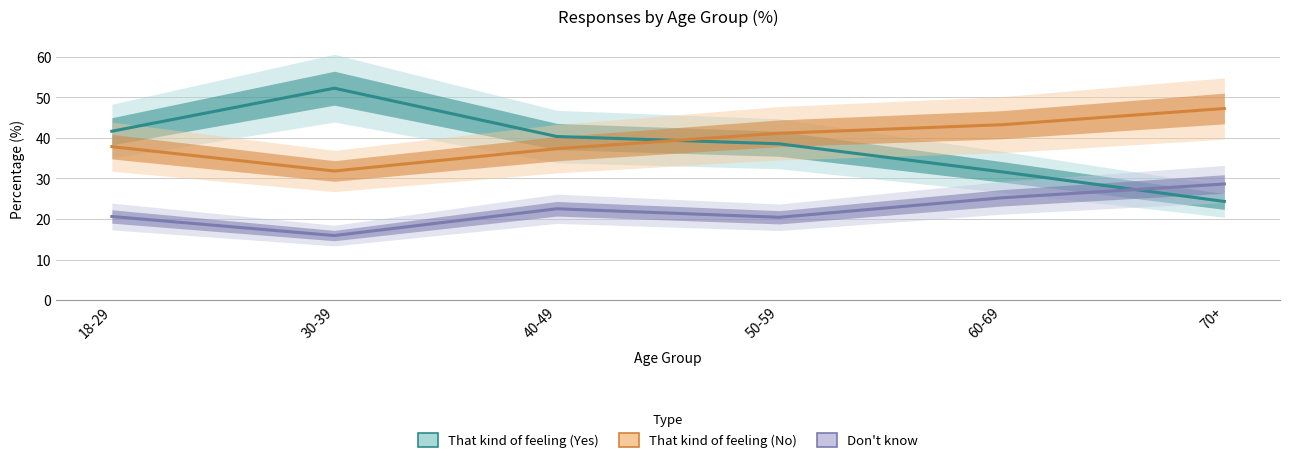

What is the value of the That kind of feeling (Yes) point at the 2nd from the left?

52.2